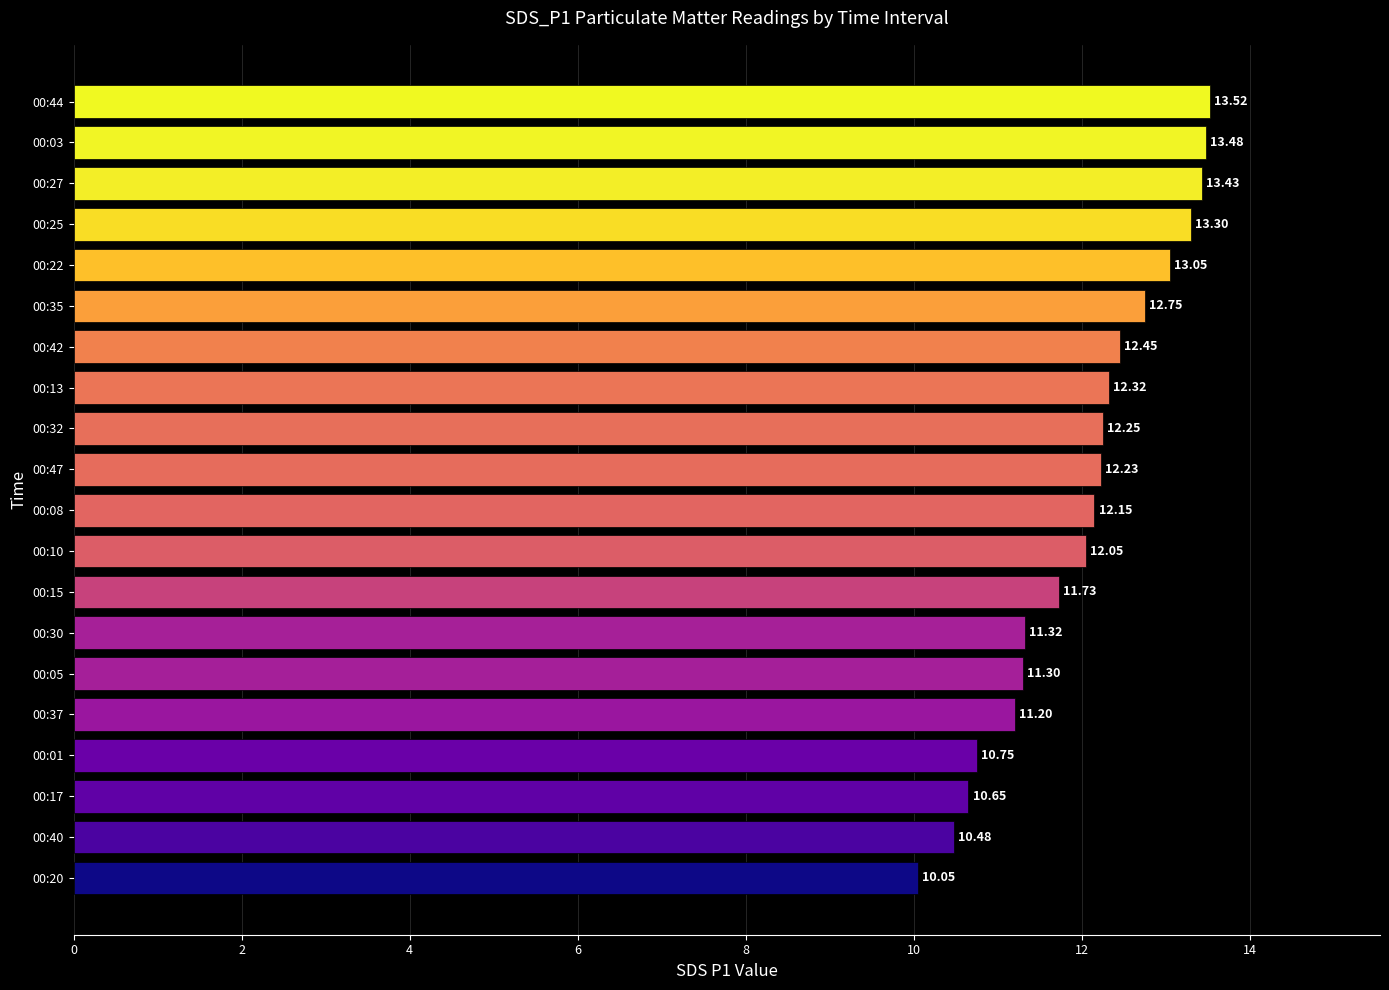

Which label corresponds to the largest value in the chart?

00:44